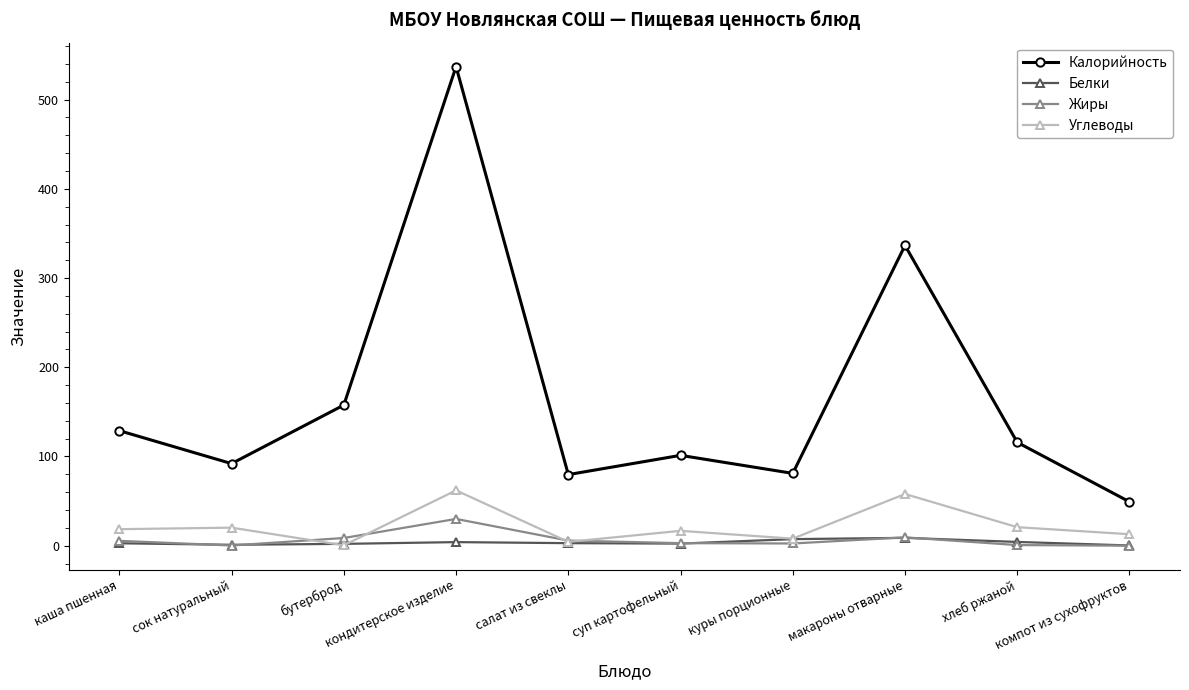

What is the value of the Углеводы point at the 3rd from the left?

0.4